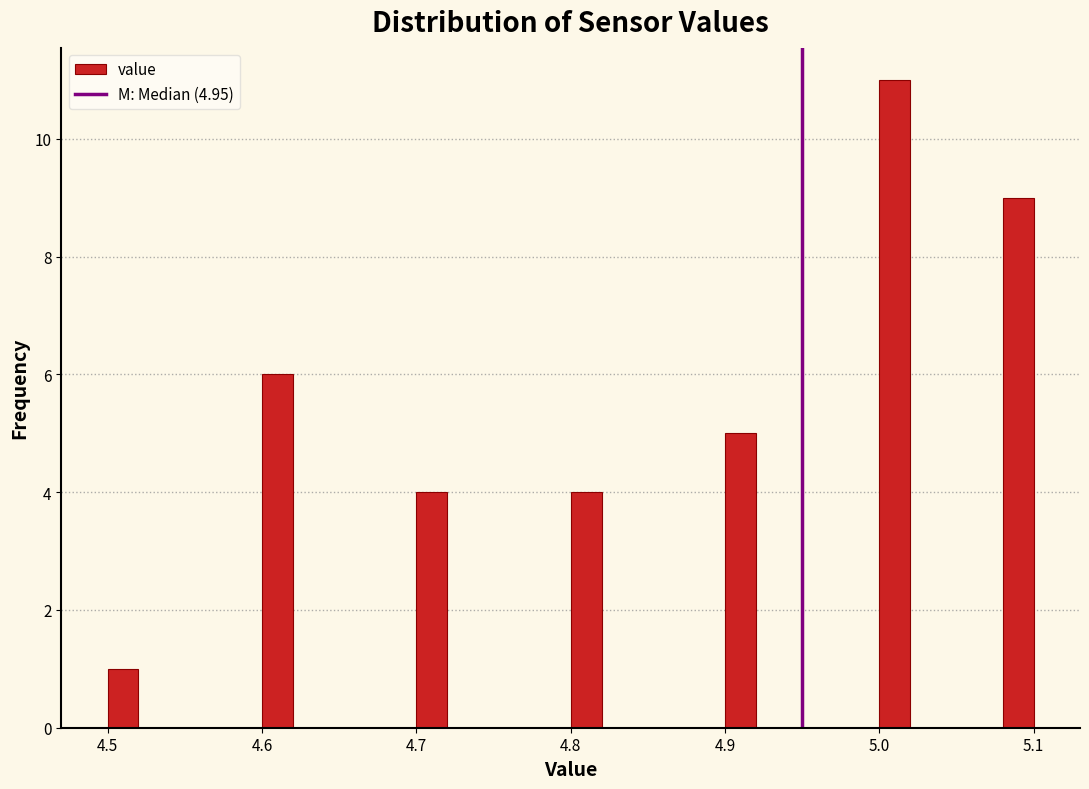

Around what value on the x-axis is the tallest bar? Give the approximate position of its centre, as read against the axis.

5.01